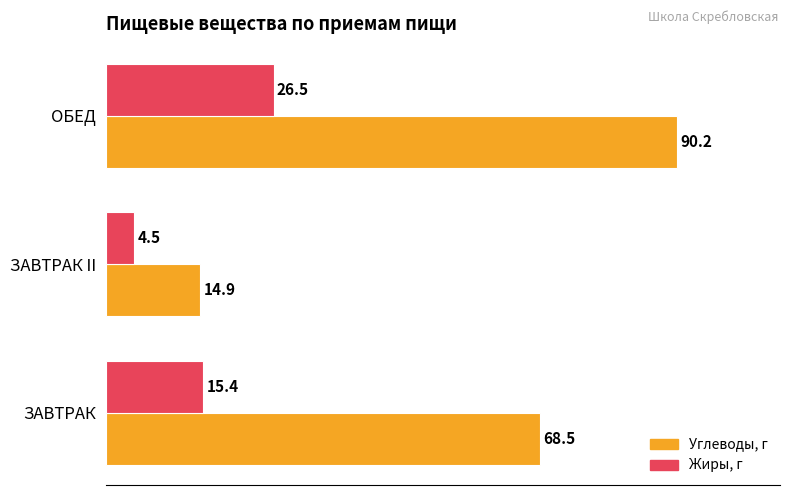

Which series has the largest total across all categories?

Углеводы, г